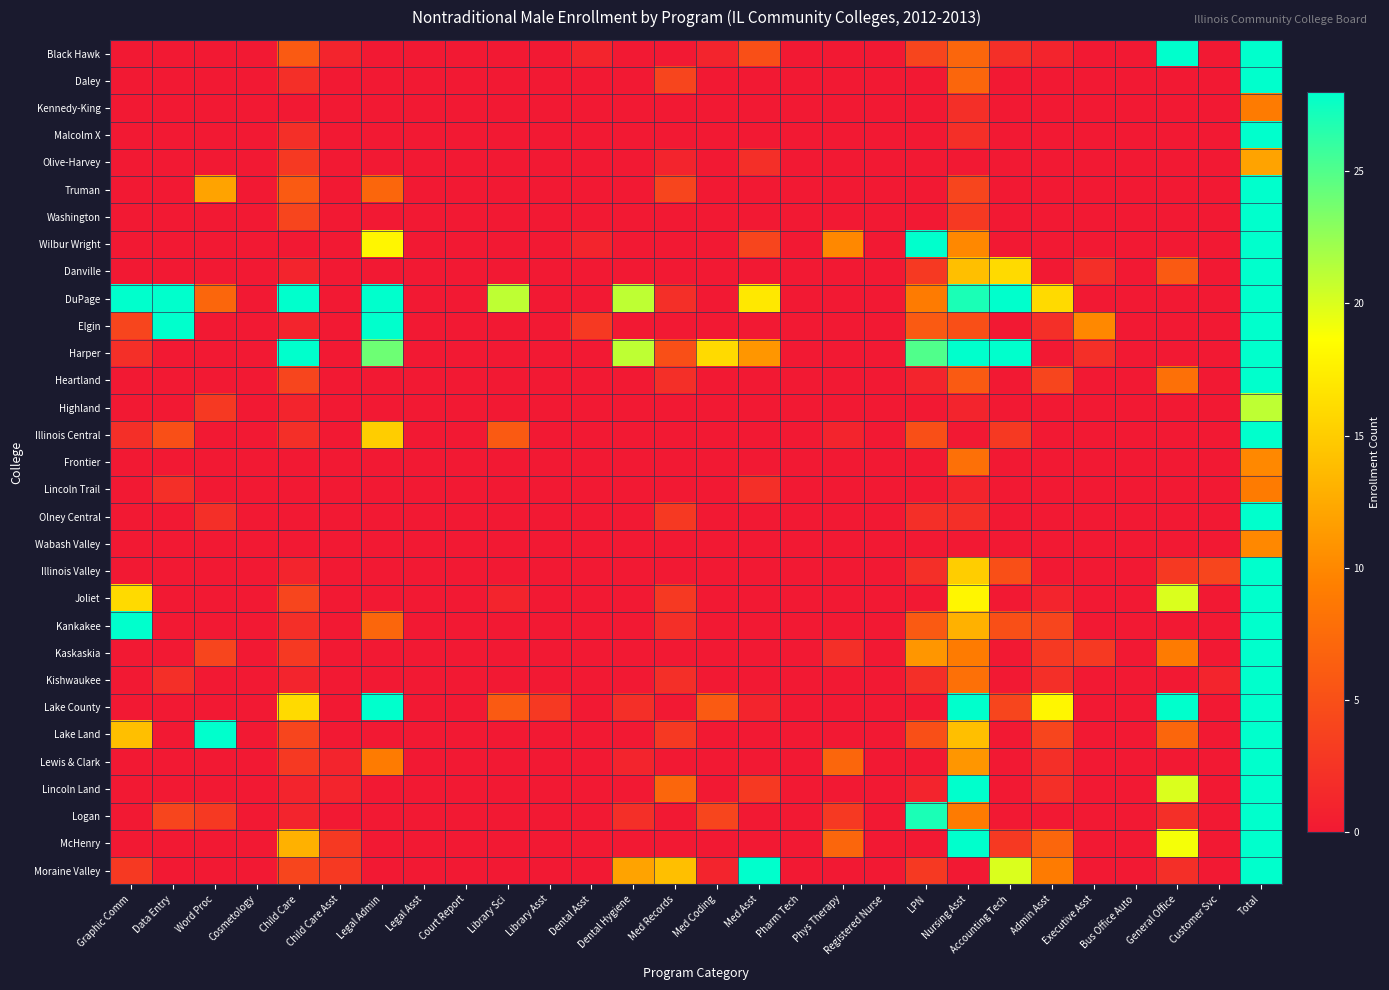

Reading left to right, list all the values displayed in this chart.

Black Hawk: Graphic Comm=0	Data Entry=0	Word Proc=0	Cosmetology=0	Child Care=6	Child Care Asst=1	Legal Admin=0	Legal Asst=0	Court Report=0	Library Sci=0	Library Asst=0	Dental Asst=1	Dental Hygiene=0	Med Records=0	Med Coding=1	Med Asst=5	Pharm Tech=0	Phys Therapy=0	Registered Nurse=0	LPN=4	Nursing Asst=7	Accounting Tech=2	Admin Asst=1	Executive Asst=0	Bus Office Auto=0	General Office=92	Customer Svc=0	Total=413
Daley: Graphic Comm=0	Data Entry=0	Word Proc=0	Cosmetology=0	Child Care=2	Child Care Asst=0	Legal Admin=0	Legal Asst=0	Court Report=0	Library Sci=0	Library Asst=0	Dental Asst=0	Dental Hygiene=0	Med Records=4	Med Coding=0	Med Asst=0	Pharm Tech=0	Phys Therapy=0	Registered Nurse=0	LPN=0	Nursing Asst=7	Accounting Tech=0	Admin Asst=0	Executive Asst=0	Bus Office Auto=0	General Office=0	Customer Svc=0	Total=72
Kennedy-King: Graphic Comm=0	Data Entry=0	Word Proc=0	Cosmetology=0	Child Care=0	Child Care Asst=0	Legal Admin=0	Legal Asst=0	Court Report=0	Library Sci=0	Library Asst=0	Dental Asst=0	Dental Hygiene=0	Med Records=0	Med Coding=0	Med Asst=0	Pharm Tech=0	Phys Therapy=0	Registered Nurse=0	LPN=0	Nursing Asst=2	Accounting Tech=0	Admin Asst=0	Executive Asst=0	Bus Office Auto=0	General Office=0	Customer Svc=0	Total=9
Malcolm X: Graphic Comm=0	Data Entry=0	Word Proc=0	Cosmetology=0	Child Care=2	Child Care Asst=0	Legal Admin=0	Legal Asst=0	Court Report=0	Library Sci=0	Library Asst=0	Dental Asst=0	Dental Hygiene=0	Med Records=0	Med Coding=0	Med Asst=0	Pharm Tech=0	Phys Therapy=0	Registered Nurse=0	LPN=0	Nursing Asst=2	Accounting Tech=0	Admin Asst=0	Executive Asst=0	Bus Office Auto=0	General Office=0	Customer Svc=0	Total=42
Olive-Harvey: Graphic Comm=0	Data Entry=0	Word Proc=0	Cosmetology=0	Child Care=3	Child Care Asst=0	Legal Admin=0	Legal Asst=0	Court Report=0	Library Sci=0	Library Asst=0	Dental Asst=0	Dental Hygiene=0	Med Records=1	Med Coding=0	Med Asst=2	Pharm Tech=0	Phys Therapy=0	Registered Nurse=0	LPN=0	Nursing Asst=0	Accounting Tech=0	Admin Asst=0	Executive Asst=0	Bus Office Auto=0	General Office=0	Customer Svc=0	Total=12
Truman: Graphic Comm=0	Data Entry=0	Word Proc=12	Cosmetology=0	Child Care=6	Child Care Asst=0	Legal Admin=7	Legal Asst=0	Court Report=0	Library Sci=0	Library Asst=0	Dental Asst=0	Dental Hygiene=0	Med Records=4	Med Coding=0	Med Asst=0	Pharm Tech=0	Phys Therapy=0	Registered Nurse=0	LPN=0	Nursing Asst=4	Accounting Tech=0	Admin Asst=0	Executive Asst=0	Bus Office Auto=0	General Office=0	Customer Svc=0	Total=149
Washington: Graphic Comm=0	Data Entry=0	Word Proc=0	Cosmetology=0	Child Care=4	Child Care Asst=0	Legal Admin=0	Legal Asst=0	Court Report=0	Library Sci=0	Library Asst=0	Dental Asst=0	Dental Hygiene=0	Med Records=0	Med Coding=0	Med Asst=0	Pharm Tech=0	Phys Therapy=0	Registered Nurse=0	LPN=0	Nursing Asst=3	Accounting Tech=0	Admin Asst=0	Executive Asst=0	Bus Office Auto=0	General Office=0	Customer Svc=0	Total=161
Wilbur Wright: Graphic Comm=0	Data Entry=0	Word Proc=0	Cosmetology=0	Child Care=0	Child Care Asst=0	Legal Admin=18	Legal Asst=0	Court Report=0	Library Sci=0	Library Asst=0	Dental Asst=1	Dental Hygiene=0	Med Records=0	Med Coding=0	Med Asst=4	Pharm Tech=0	Phys Therapy=10	Registered Nurse=0	LPN=37	Nursing Asst=10	Accounting Tech=0	Admin Asst=0	Executive Asst=0	Bus Office Auto=0	General Office=0	Customer Svc=0	Total=101
Danville: Graphic Comm=0	Data Entry=0	Word Proc=0	Cosmetology=0	Child Care=1	Child Care Asst=0	Legal Admin=0	Legal Asst=0	Court Report=0	Library Sci=0	Library Asst=0	Dental Asst=0	Dental Hygiene=0	Med Records=0	Med Coding=0	Med Asst=0	Pharm Tech=0	Phys Therapy=0	Registered Nurse=0	LPN=3	Nursing Asst=14	Accounting Tech=16	Admin Asst=0	Executive Asst=2	Bus Office Auto=0	General Office=6	Customer Svc=0	Total=74
DuPage: Graphic Comm=78	Data Entry=84	Word Proc=7	Cosmetology=0	Child Care=29	Child Care Asst=0	Legal Admin=59	Legal Asst=0	Court Report=0	Library Sci=21	Library Asst=0	Dental Asst=0	Dental Hygiene=21	Med Records=2	Med Coding=0	Med Asst=17	Pharm Tech=0	Phys Therapy=0	Registered Nurse=0	LPN=9	Nursing Asst=27	Accounting Tech=800	Admin Asst=16	Executive Asst=0	Bus Office Auto=0	General Office=0	Customer Svc=0	Total=1847
Elgin: Graphic Comm=4	Data Entry=98	Word Proc=0	Cosmetology=0	Child Care=1	Child Care Asst=0	Legal Admin=35	Legal Asst=0	Court Report=0	Library Sci=0	Library Asst=0	Dental Asst=3	Dental Hygiene=0	Med Records=0	Med Coding=0	Med Asst=0	Pharm Tech=0	Phys Therapy=0	Registered Nurse=0	LPN=6	Nursing Asst=5	Accounting Tech=0	Admin Asst=2	Executive Asst=10	Bus Office Auto=0	General Office=0	Customer Svc=0	Total=346
Harper: Graphic Comm=2	Data Entry=0	Word Proc=0	Cosmetology=0	Child Care=36	Child Care Asst=0	Legal Admin=24	Legal Asst=0	Court Report=0	Library Sci=0	Library Asst=0	Dental Asst=0	Dental Hygiene=21	Med Records=5	Med Coding=16	Med Asst=11	Pharm Tech=0	Phys Therapy=0	Registered Nurse=0	LPN=25	Nursing Asst=95	Accounting Tech=166	Admin Asst=0	Executive Asst=2	Bus Office Auto=0	General Office=0	Customer Svc=0	Total=619
Heartland: Graphic Comm=0	Data Entry=0	Word Proc=0	Cosmetology=0	Child Care=4	Child Care Asst=0	Legal Admin=0	Legal Asst=0	Court Report=0	Library Sci=0	Library Asst=0	Dental Asst=0	Dental Hygiene=0	Med Records=2	Med Coding=0	Med Asst=0	Pharm Tech=0	Phys Therapy=0	Registered Nurse=0	LPN=1	Nursing Asst=6	Accounting Tech=0	Admin Asst=4	Executive Asst=0	Bus Office Auto=0	General Office=8	Customer Svc=0	Total=39
Highland: Graphic Comm=0	Data Entry=0	Word Proc=3	Cosmetology=0	Child Care=1	Child Care Asst=0	Legal Admin=0	Legal Asst=0	Court Report=0	Library Sci=0	Library Asst=0	Dental Asst=0	Dental Hygiene=0	Med Records=0	Med Coding=0	Med Asst=0	Pharm Tech=0	Phys Therapy=0	Registered Nurse=0	LPN=0	Nursing Asst=1	Accounting Tech=0	Admin Asst=0	Executive Asst=0	Bus Office Auto=0	General Office=0	Customer Svc=0	Total=21
Illinois Central: Graphic Comm=2	Data Entry=5	Word Proc=0	Cosmetology=0	Child Care=2	Child Care Asst=0	Legal Admin=15	Legal Asst=0	Court Report=0	Library Sci=6	Library Asst=0	Dental Asst=0	Dental Hygiene=0	Med Records=0	Med Coding=0	Med Asst=0	Pharm Tech=0	Phys Therapy=1	Registered Nurse=0	LPN=5	Nursing Asst=0	Accounting Tech=3	Admin Asst=0	Executive Asst=0	Bus Office Auto=0	General Office=0	Customer Svc=0	Total=118
Frontier: Graphic Comm=0	Data Entry=0	Word Proc=0	Cosmetology=0	Child Care=0	Child Care Asst=0	Legal Admin=0	Legal Asst=0	Court Report=0	Library Sci=0	Library Asst=0	Dental Asst=0	Dental Hygiene=0	Med Records=0	Med Coding=0	Med Asst=0	Pharm Tech=0	Phys Therapy=0	Registered Nurse=0	LPN=0	Nursing Asst=8	Accounting Tech=0	Admin Asst=0	Executive Asst=0	Bus Office Auto=0	General Office=0	Customer Svc=0	Total=10
Lincoln Trail: Graphic Comm=0	Data Entry=2	Word Proc=0	Cosmetology=0	Child Care=0	Child Care Asst=0	Legal Admin=0	Legal Asst=0	Court Report=0	Library Sci=0	Library Asst=0	Dental Asst=0	Dental Hygiene=0	Med Records=0	Med Coding=0	Med Asst=2	Pharm Tech=0	Phys Therapy=0	Registered Nurse=0	LPN=0	Nursing Asst=1	Accounting Tech=0	Admin Asst=0	Executive Asst=0	Bus Office Auto=0	General Office=0	Customer Svc=0	Total=9
Olney Central: Graphic Comm=0	Data Entry=0	Word Proc=2	Cosmetology=0	Child Care=0	Child Care Asst=0	Legal Admin=0	Legal Asst=0	Court Report=0	Library Sci=0	Library Asst=0	Dental Asst=0	Dental Hygiene=0	Med Records=3	Med Coding=0	Med Asst=0	Pharm Tech=0	Phys Therapy=0	Registered Nurse=0	LPN=2	Nursing Asst=2	Accounting Tech=0	Admin Asst=0	Executive Asst=0	Bus Office Auto=0	General Office=0	Customer Svc=0	Total=34
Wabash Valley: Graphic Comm=0	Data Entry=0	Word Proc=0	Cosmetology=0	Child Care=0	Child Care Asst=0	Legal Admin=0	Legal Asst=0	Court Report=0	Library Sci=0	Library Asst=0	Dental Asst=0	Dental Hygiene=0	Med Records=0	Med Coding=0	Med Asst=0	Pharm Tech=0	Phys Therapy=0	Registered Nurse=0	LPN=0	Nursing Asst=0	Accounting Tech=0	Admin Asst=0	Executive Asst=0	Bus Office Auto=0	General Office=0	Customer Svc=0	Total=10
Illinois Valley: Graphic Comm=0	Data Entry=0	Word Proc=0	Cosmetology=0	Child Care=1	Child Care Asst=0	Legal Admin=0	Legal Asst=0	Court Report=0	Library Sci=0	Library Asst=0	Dental Asst=0	Dental Hygiene=0	Med Records=0	Med Coding=0	Med Asst=0	Pharm Tech=0	Phys Therapy=0	Registered Nurse=0	LPN=2	Nursing Asst=15	Accounting Tech=5	Admin Asst=0	Executive Asst=0	Bus Office Auto=0	General Office=3	Customer Svc=4	Total=76
Joliet: Graphic Comm=16	Data Entry=0	Word Proc=0	Cosmetology=0	Child Care=4	Child Care Asst=0	Legal Admin=0	Legal Asst=0	Court Report=0	Library Sci=1	Library Asst=0	Dental Asst=0	Dental Hygiene=0	Med Records=3	Med Coding=0	Med Asst=0	Pharm Tech=0	Phys Therapy=0	Registered Nurse=0	LPN=0	Nursing Asst=18	Accounting Tech=0	Admin Asst=1	Executive Asst=0	Bus Office Auto=0	General Office=20	Customer Svc=0	Total=191
Kankakee: Graphic Comm=42	Data Entry=0	Word Proc=0	Cosmetology=0	Child Care=2	Child Care Asst=0	Legal Admin=7	Legal Asst=0	Court Report=0	Library Sci=0	Library Asst=0	Dental Asst=0	Dental Hygiene=0	Med Records=2	Med Coding=0	Med Asst=0	Pharm Tech=0	Phys Therapy=0	Registered Nurse=0	LPN=6	Nursing Asst=13	Accounting Tech=5	Admin Asst=4	Executive Asst=0	Bus Office Auto=0	General Office=0	Customer Svc=0	Total=131
Kaskaskia: Graphic Comm=0	Data Entry=0	Word Proc=4	Cosmetology=0	Child Care=3	Child Care Asst=0	Legal Admin=0	Legal Asst=0	Court Report=0	Library Sci=0	Library Asst=0	Dental Asst=0	Dental Hygiene=0	Med Records=0	Med Coding=0	Med Asst=0	Pharm Tech=0	Phys Therapy=2	Registered Nurse=0	LPN=11	Nursing Asst=9	Accounting Tech=0	Admin Asst=3	Executive Asst=3	Bus Office Auto=0	General Office=9	Customer Svc=0	Total=108
Kishwaukee: Graphic Comm=0	Data Entry=2	Word Proc=0	Cosmetology=0	Child Care=1	Child Care Asst=0	Legal Admin=0	Legal Asst=0	Court Report=0	Library Sci=0	Library Asst=0	Dental Asst=0	Dental Hygiene=0	Med Records=2	Med Coding=0	Med Asst=0	Pharm Tech=0	Phys Therapy=0	Registered Nurse=0	LPN=2	Nursing Asst=8	Accounting Tech=0	Admin Asst=2	Executive Asst=0	Bus Office Auto=0	General Office=0	Customer Svc=1	Total=42
Lake County: Graphic Comm=0	Data Entry=0	Word Proc=0	Cosmetology=0	Child Care=16	Child Care Asst=0	Legal Admin=58	Legal Asst=0	Court Report=0	Library Sci=6	Library Asst=3	Dental Asst=0	Dental Hygiene=2	Med Records=0	Med Coding=6	Med Asst=1	Pharm Tech=0	Phys Therapy=0	Registered Nurse=0	LPN=0	Nursing Asst=122	Accounting Tech=4	Admin Asst=18	Executive Asst=0	Bus Office Auto=0	General Office=89	Customer Svc=0	Total=439
Lake Land: Graphic Comm=14	Data Entry=0	Word Proc=28	Cosmetology=0	Child Care=4	Child Care Asst=0	Legal Admin=0	Legal Asst=0	Court Report=0	Library Sci=0	Library Asst=0	Dental Asst=0	Dental Hygiene=0	Med Records=3	Med Coding=0	Med Asst=0	Pharm Tech=0	Phys Therapy=0	Registered Nurse=0	LPN=5	Nursing Asst=14	Accounting Tech=0	Admin Asst=4	Executive Asst=0	Bus Office Auto=0	General Office=7	Customer Svc=0	Total=249
Lewis & Clark: Graphic Comm=0	Data Entry=0	Word Proc=0	Cosmetology=0	Child Care=3	Child Care Asst=1	Legal Admin=9	Legal Asst=0	Court Report=0	Library Sci=0	Library Asst=0	Dental Asst=0	Dental Hygiene=1	Med Records=0	Med Coding=0	Med Asst=0	Pharm Tech=0	Phys Therapy=7	Registered Nurse=0	LPN=0	Nursing Asst=11	Accounting Tech=0	Admin Asst=2	Executive Asst=0	Bus Office Auto=0	General Office=0	Customer Svc=0	Total=88
Lincoln Land: Graphic Comm=0	Data Entry=0	Word Proc=0	Cosmetology=0	Child Care=1	Child Care Asst=1	Legal Admin=0	Legal Asst=0	Court Report=0	Library Sci=0	Library Asst=0	Dental Asst=0	Dental Hygiene=0	Med Records=7	Med Coding=0	Med Asst=3	Pharm Tech=0	Phys Therapy=0	Registered Nurse=0	LPN=1	Nursing Asst=46	Accounting Tech=0	Admin Asst=2	Executive Asst=0	Bus Office Auto=0	General Office=20	Customer Svc=0	Total=118
Logan: Graphic Comm=0	Data Entry=4	Word Proc=3	Cosmetology=0	Child Care=1	Child Care Asst=0	Legal Admin=0	Legal Asst=0	Court Report=0	Library Sci=0	Library Asst=0	Dental Asst=0	Dental Hygiene=2	Med Records=0	Med Coding=4	Med Asst=0	Pharm Tech=0	Phys Therapy=3	Registered Nurse=0	LPN=27	Nursing Asst=9	Accounting Tech=0	Admin Asst=0	Executive Asst=0	Bus Office Auto=0	General Office=2	Customer Svc=0	Total=91
McHenry: Graphic Comm=0	Data Entry=0	Word Proc=0	Cosmetology=0	Child Care=13	Child Care Asst=3	Legal Admin=0	Legal Asst=0	Court Report=0	Library Sci=0	Library Asst=0	Dental Asst=0	Dental Hygiene=0	Med Records=0	Med Coding=0	Med Asst=0	Pharm Tech=0	Phys Therapy=7	Registered Nurse=0	LPN=0	Nursing Asst=66	Accounting Tech=3	Admin Asst=7	Executive Asst=0	Bus Office Auto=0	General Office=19	Customer Svc=0	Total=173
Moraine Valley: Graphic Comm=3	Data Entry=0	Word Proc=0	Cosmetology=0	Child Care=4	Child Care Asst=3	Legal Admin=0	Legal Asst=0	Court Report=0	Library Sci=0	Library Asst=0	Dental Asst=0	Dental Hygiene=12	Med Records=14	Med Coding=1	Med Asst=28	Pharm Tech=0	Phys Therapy=0	Registered Nurse=0	LPN=3	Nursing Asst=0	Accounting Tech=20	Admin Asst=9	Executive Asst=0	Bus Office Auto=0	General Office=2	Customer Svc=0	Total=234